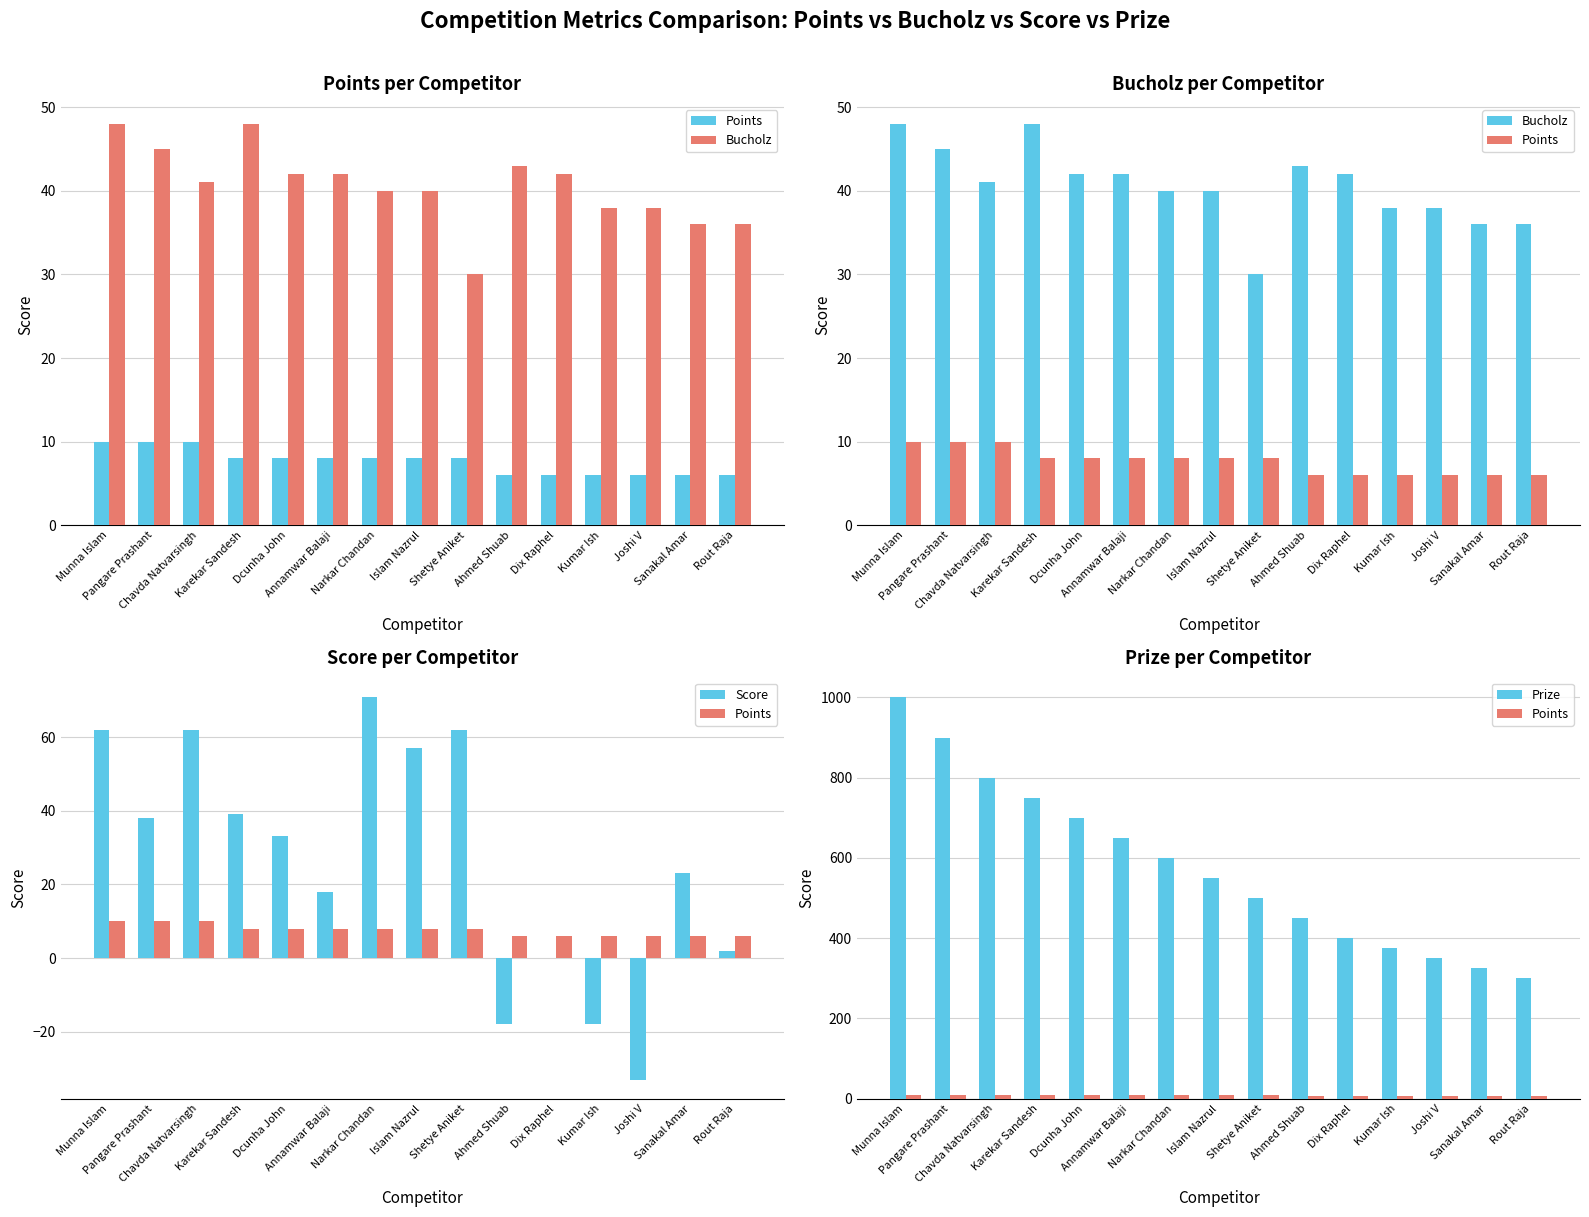

What is the sum of the Bucholz values at Shetye Aniket and Karekar Sandesh?

78